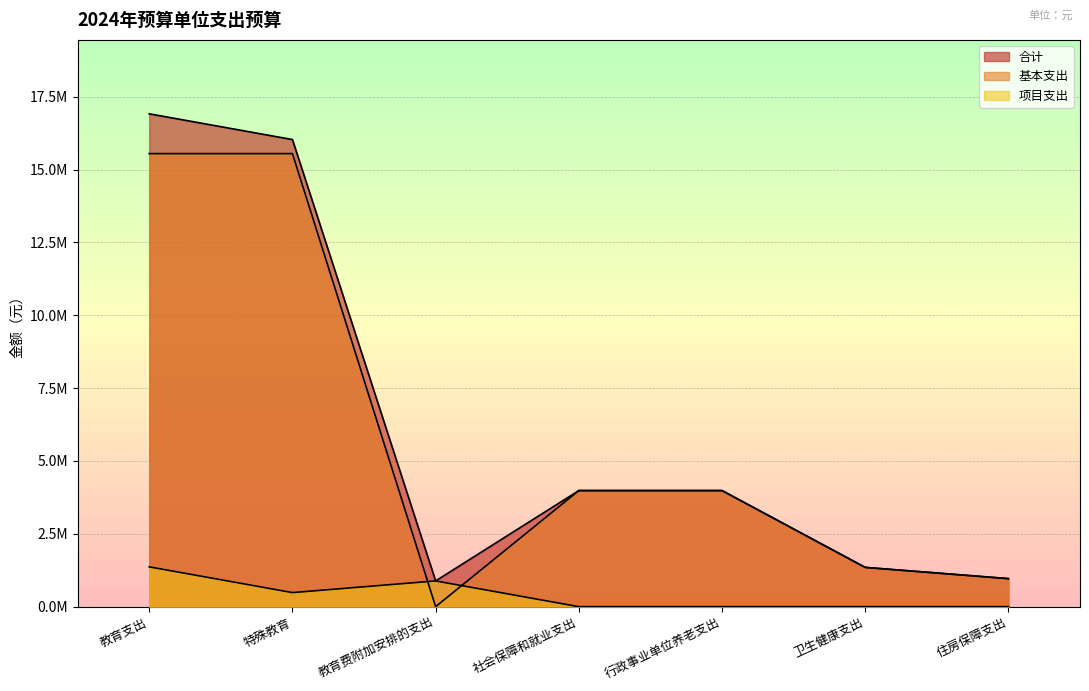

At which category is the sum across all series the highest?

教育支出